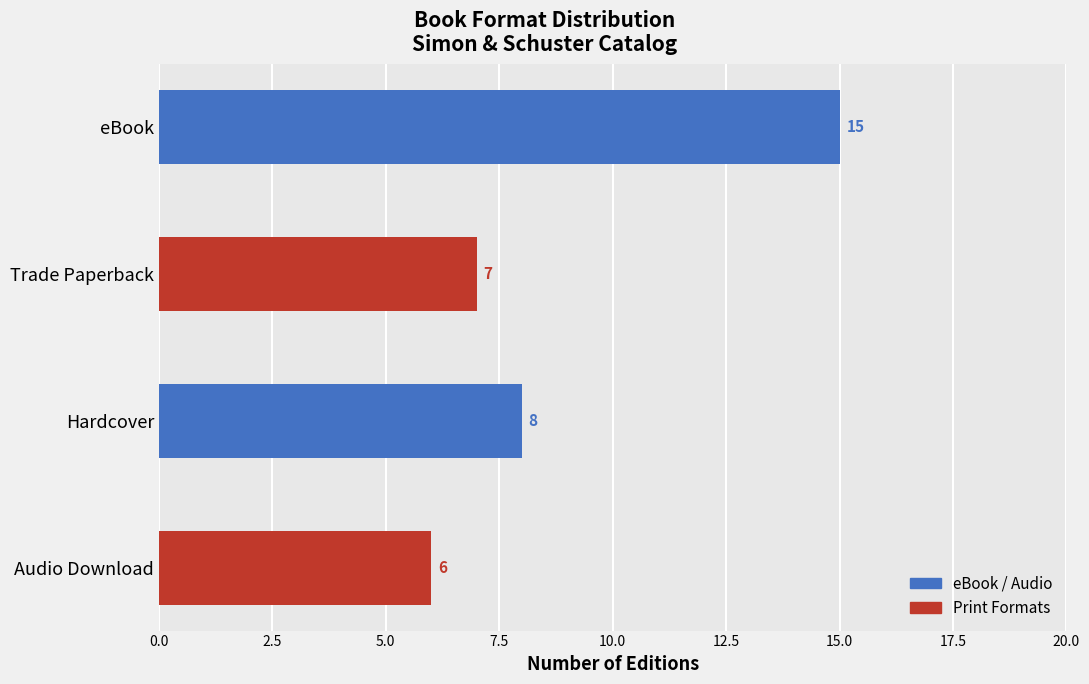

What position from the left is Audio Download?

4